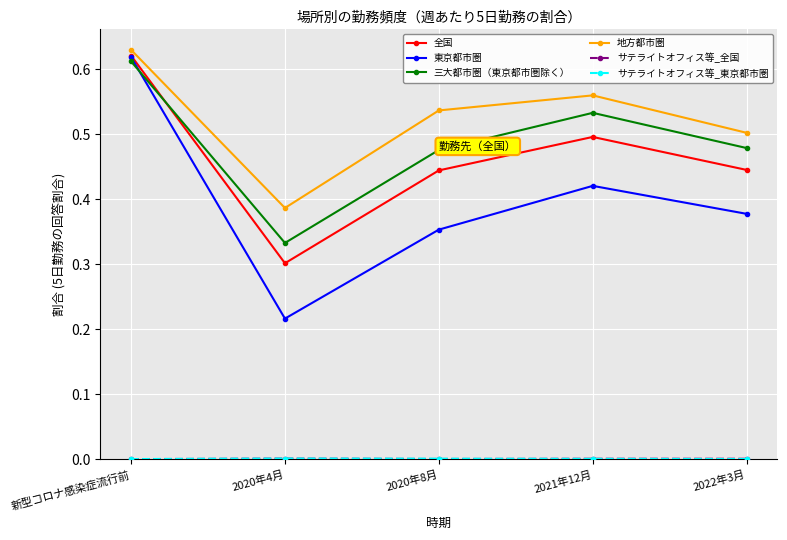

Which category has the highest value across all series?

新型コロナ感染症流行前